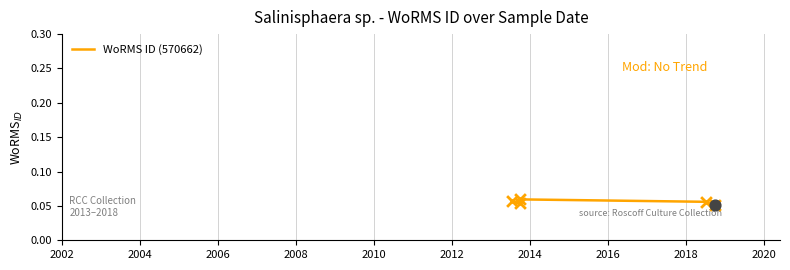

Which has a higher value, 2010 or 2006?

2006